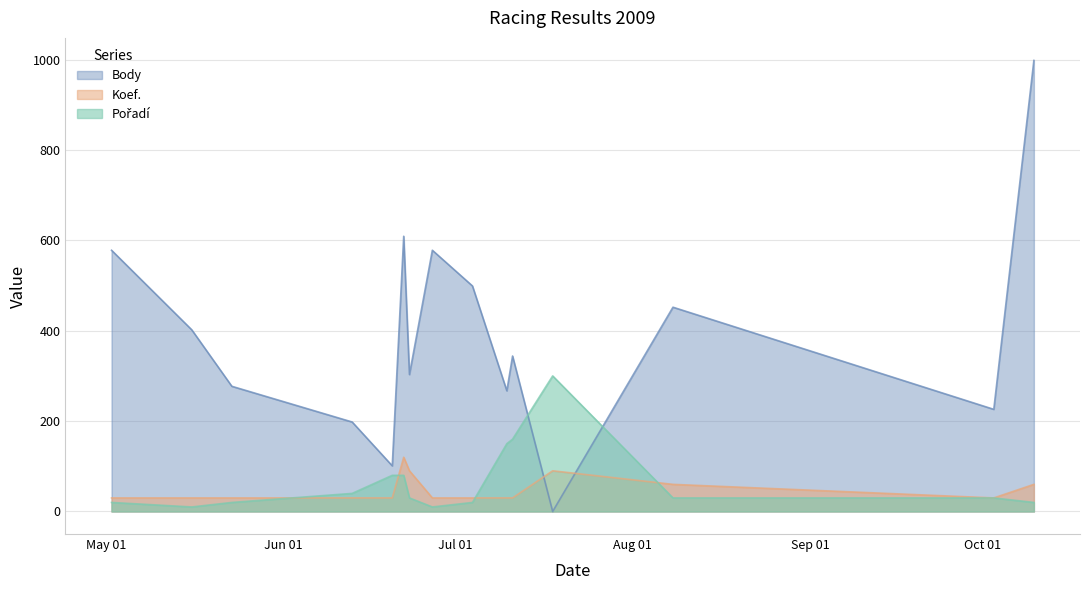

What are all the series names shown in the legend?

Body, Koef., Pořadí